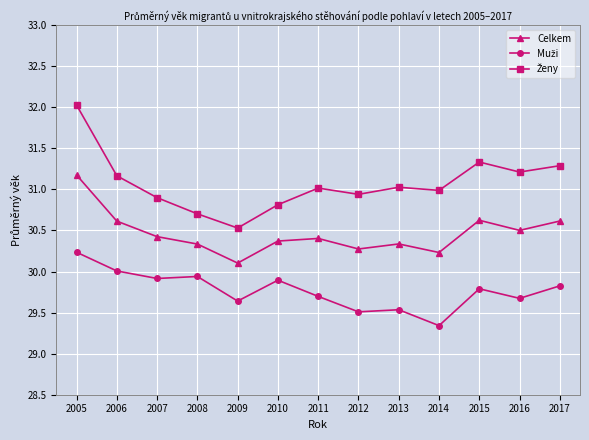

What is the value of the Celkem point at the 13th from the left?

30.6